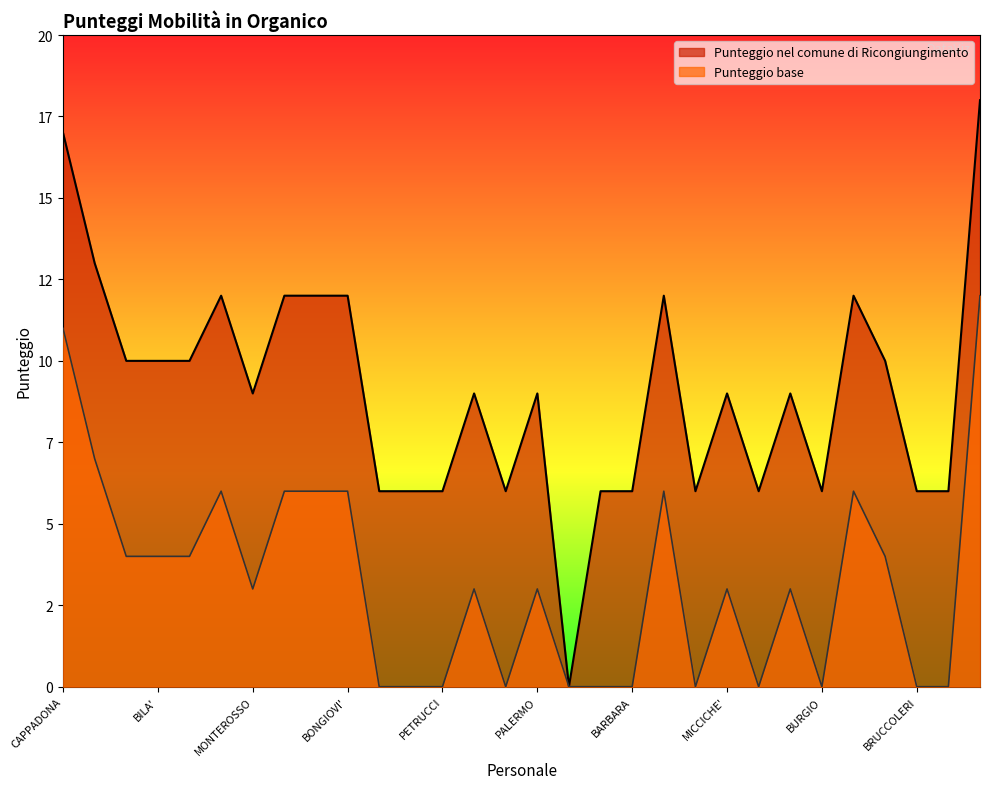

Which category has the highest value in the Punteggio base series?

GERACI